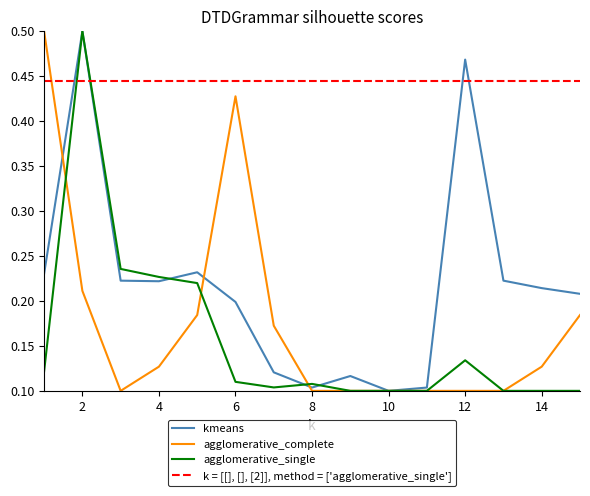

List the series in order of their overall mean, lowest first.

agglomerative_single, agglomerative_complete, kmeans